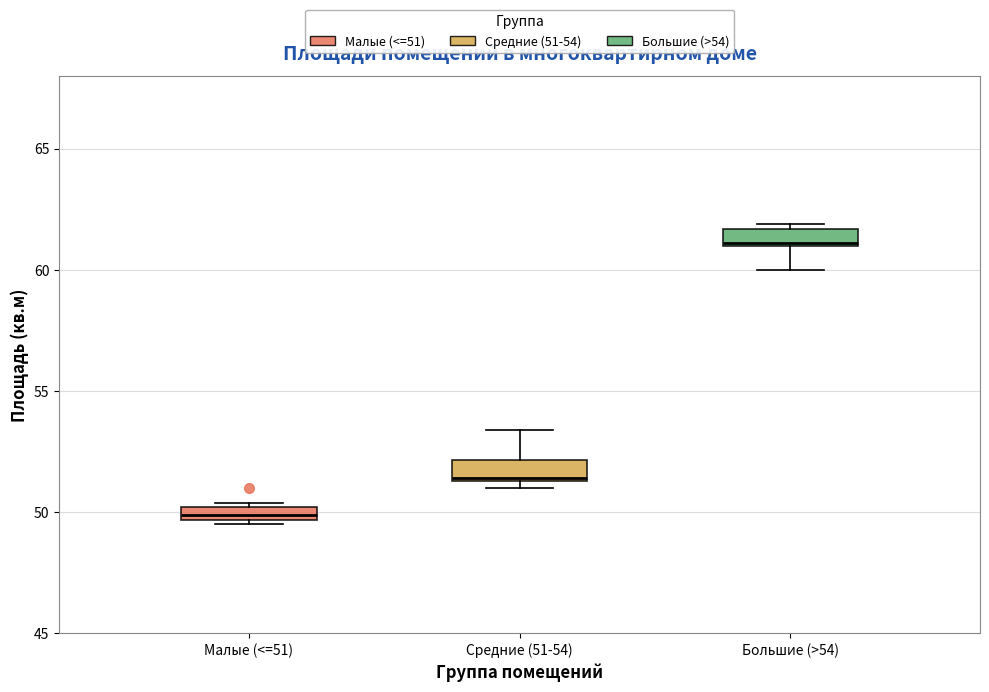

Where is the lower edge of the box for Большие (>54) on the y-axis? The values are not printed on the chart, so give them approximately, as read against the axis.

61.0